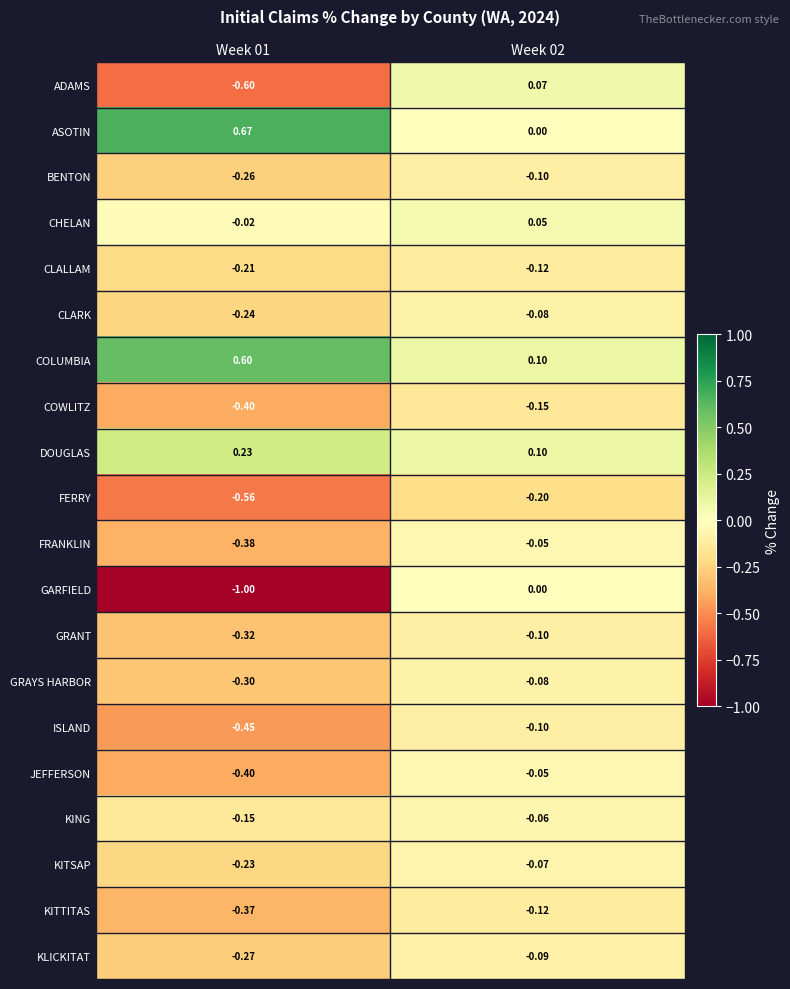

At which category is the sum across all series the highest?

Week 02